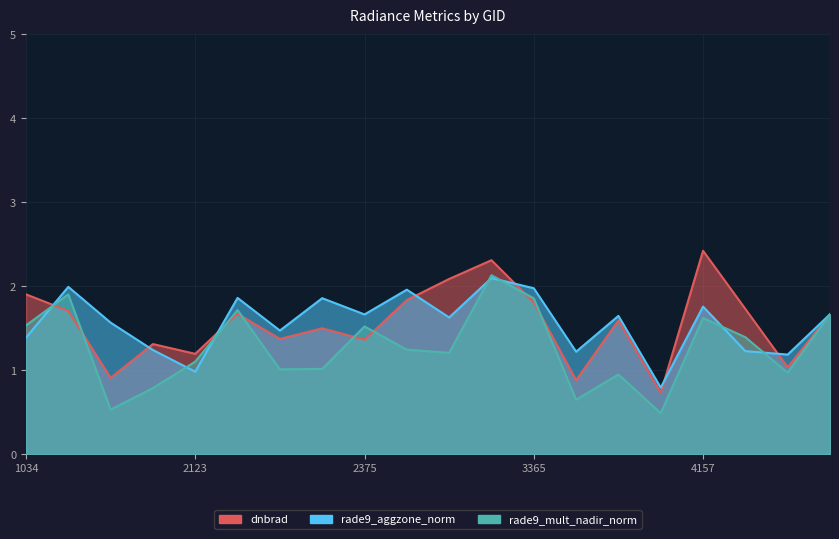

Reading left to right, what are all the values shown in this chart?

dnbrad: 1034=1.9	1079=1.7	1808=0.9	1988=1.3	2123=1.2	2177=1.7	2213=1.4	2249=1.5	2375=1.4	2870=1.8	3266=2.1	3338=2.3	3365=1.8	3410=0.9	3464=1.6	3500=0.7	4157=2.4	4193=1.7	4409=1.0	4445=1.7
rade9_aggzone_norm: 1034=1.4	1079=2.0	1808=1.6	1988=1.2	2123=1.0	2177=1.9	2213=1.5	2249=1.9	2375=1.7	2870=2.0	3266=1.6	3338=2.1	3365=2.0	3410=1.2	3464=1.6	3500=0.8	4157=1.8	4193=1.2	4409=1.2	4445=1.7
rade9_mult_nadir_norm: 1034=1.5	1079=1.9	1808=0.5	1988=0.8	2123=1.1	2177=1.7	2213=1.0	2249=1.0	2375=1.5	2870=1.2	3266=1.2	3338=2.1	3365=1.9	3410=0.6	3464=0.9	3500=0.5	4157=1.6	4193=1.4	4409=1.0	4445=1.7